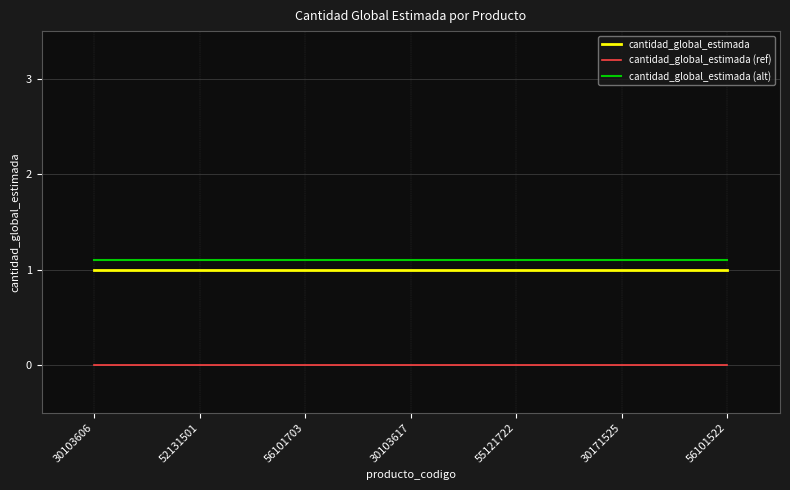

What is the spread (max minus min) of values at 30171525?

1.1